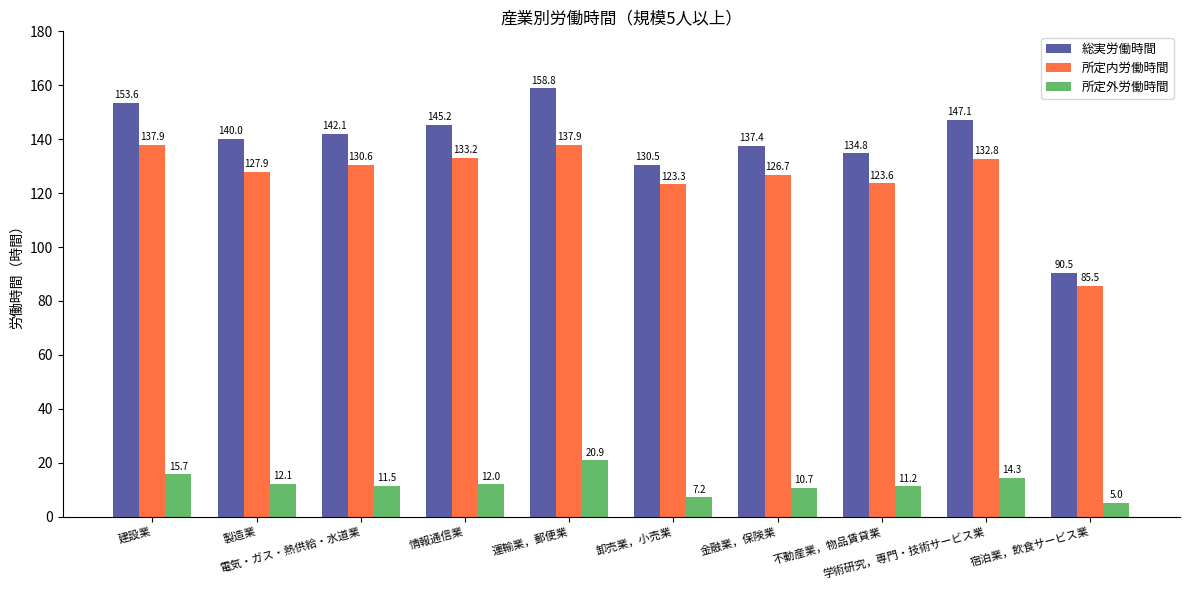

The value of 総実労働時間 at 卸売業，小売業 is 130.5. True or false?

True